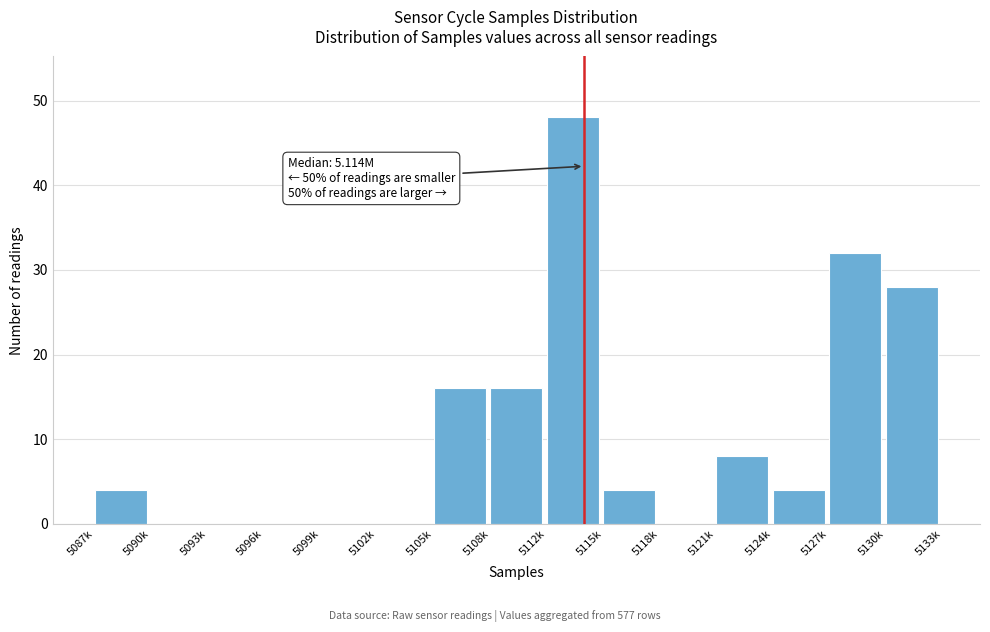

Reading right to left, transcribe all the data shown in this chart.

5130k=28	5127k=32	5124k=4	5121k=8	5118k=0	5115k=4	5112k=48	5108k=16	5105k=16	5102k=0	5099k=0	5096k=0	5093k=0	5090k=0	5087k=4